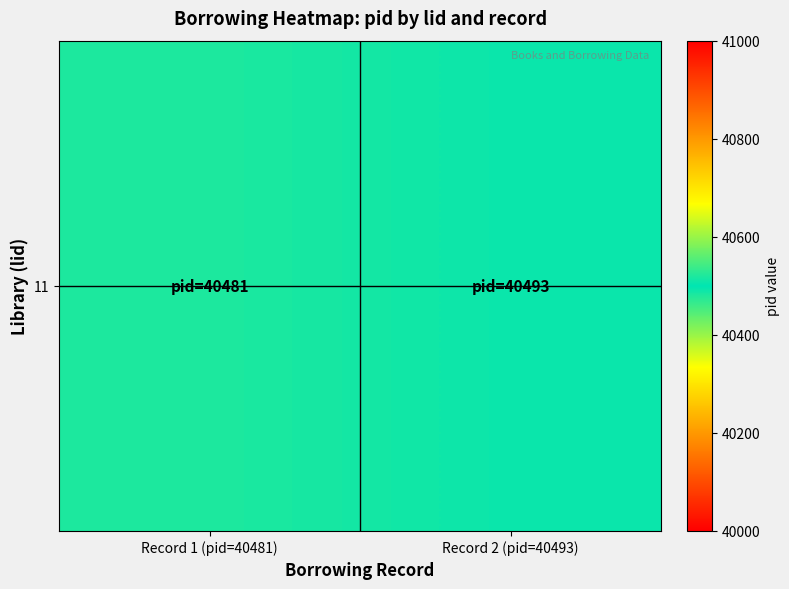

The value at Record 2 (pid=40493) is 40493. True or false?

True